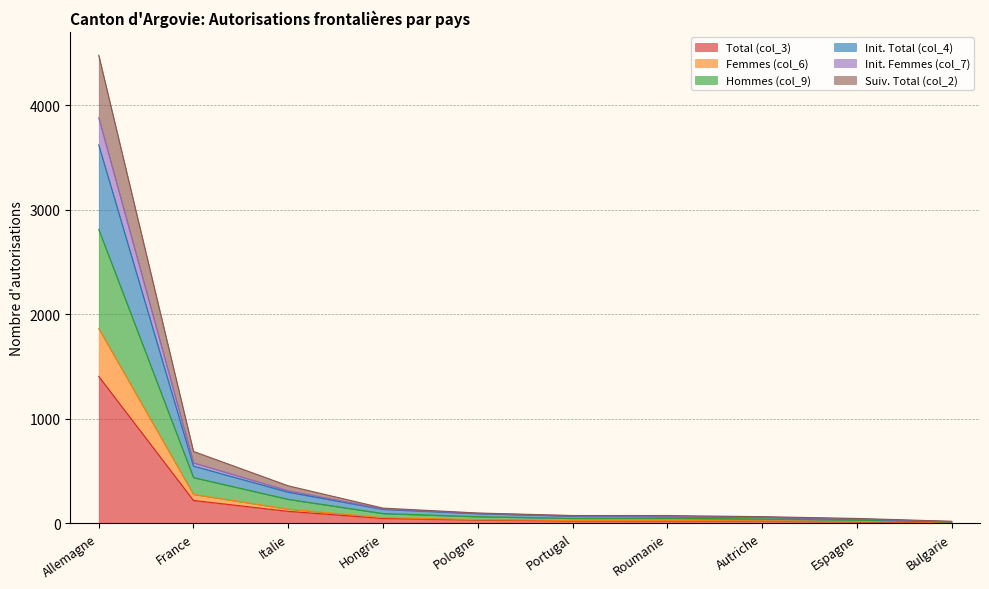

What position from the left is Autriche?

8